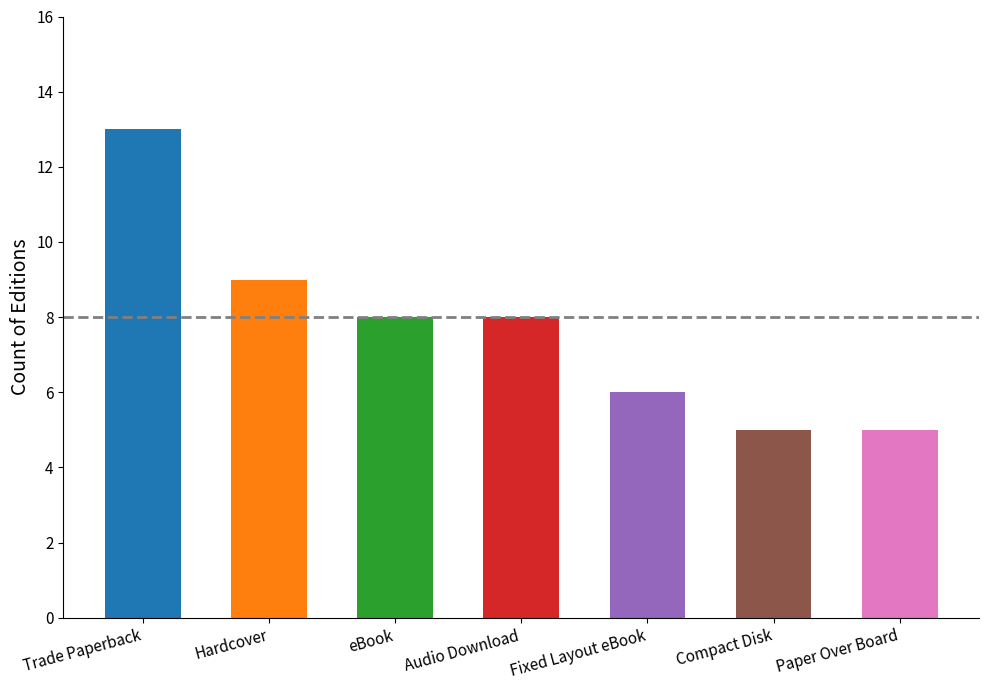

What is the label of the 3rd bar from the left?

eBook